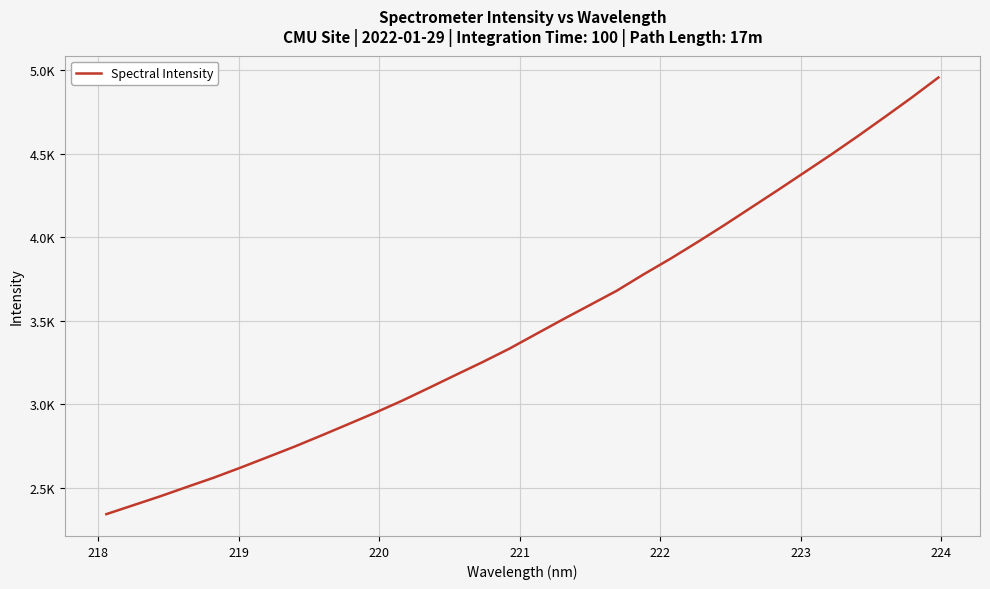

Does the chart have visible grid lines?

Yes